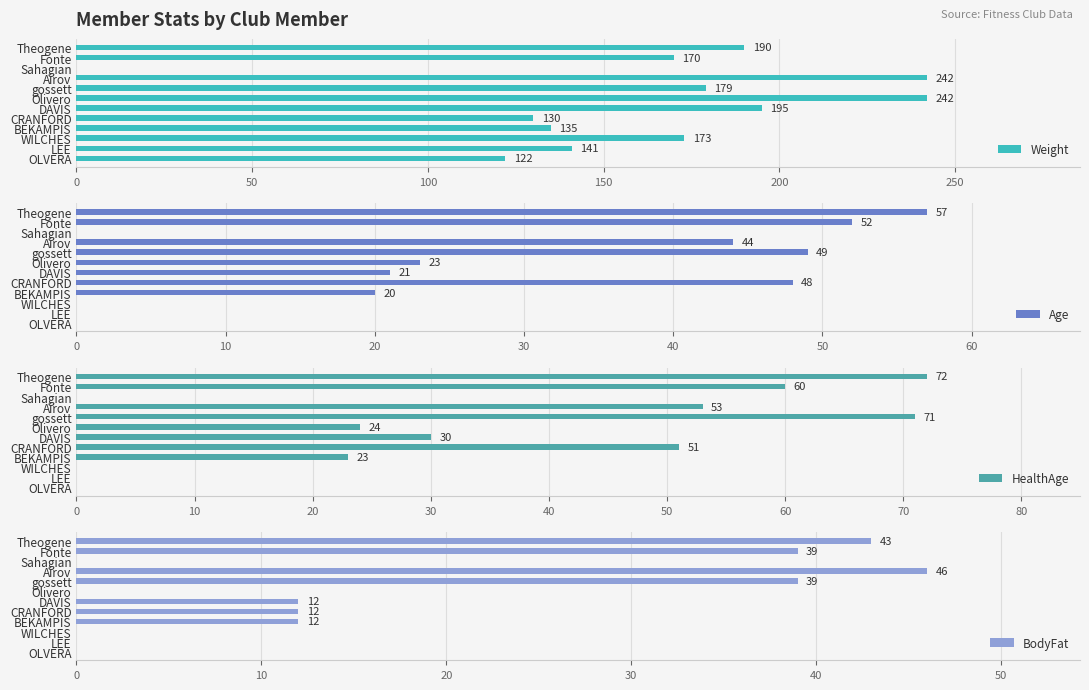

The value of Weight at gossett is 314. True or false?

False